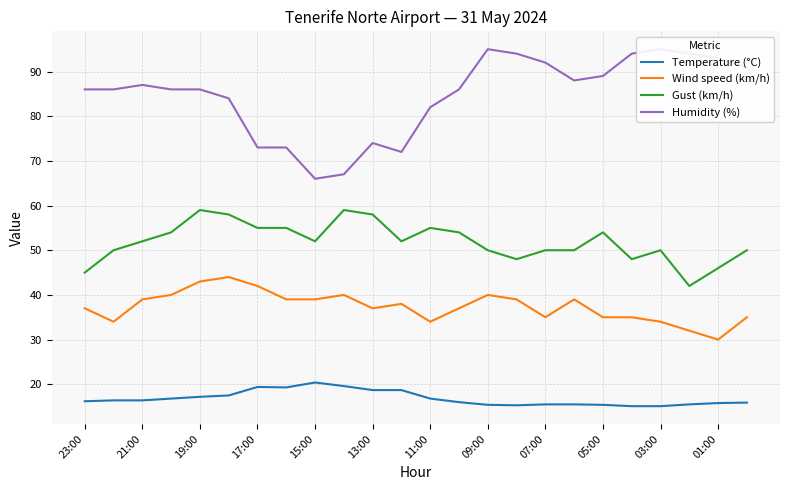

What is the smallest value displayed?

15.1